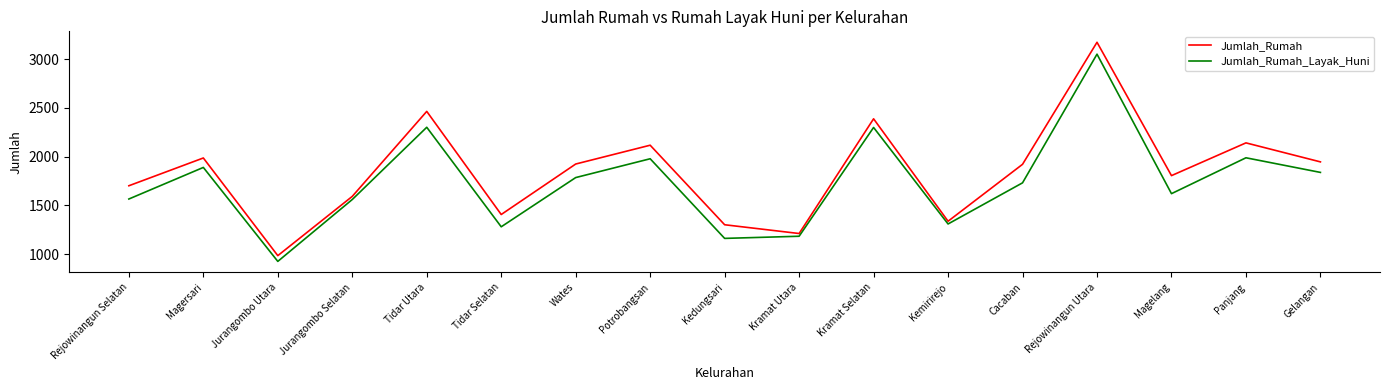

True or false: Jumlah_Rumah has a value of 278 at Kemirirejo.

False